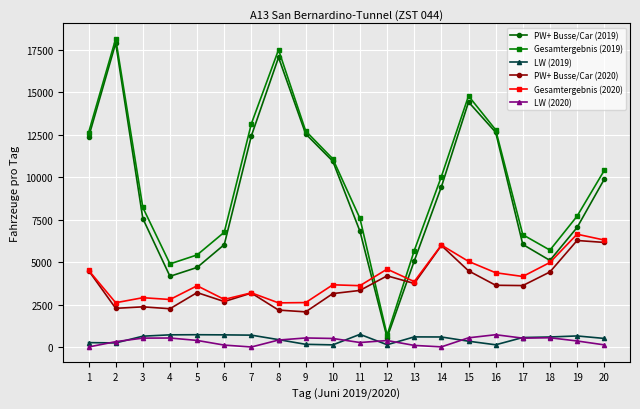

True or false: Gesamtergebnis (2019) has more than 1 interior local peaks.

True